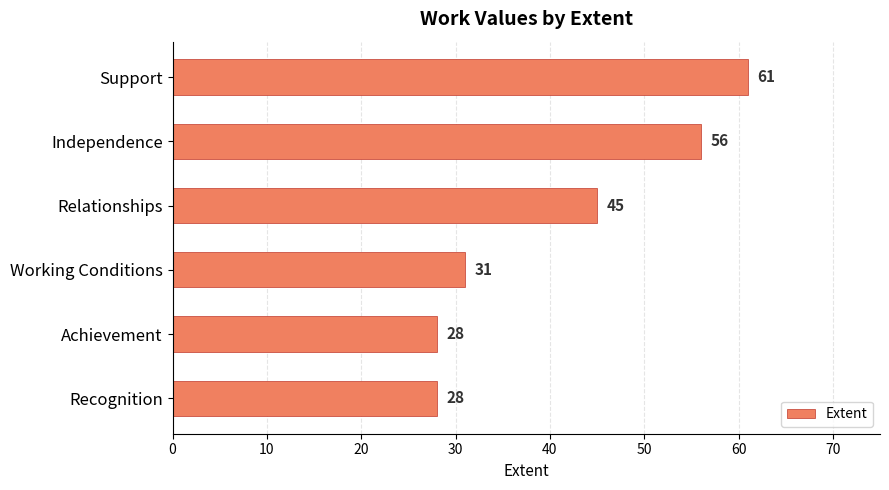

Reading top to bottom, what are all the values shown in this chart?

61	56	45	31	28	28